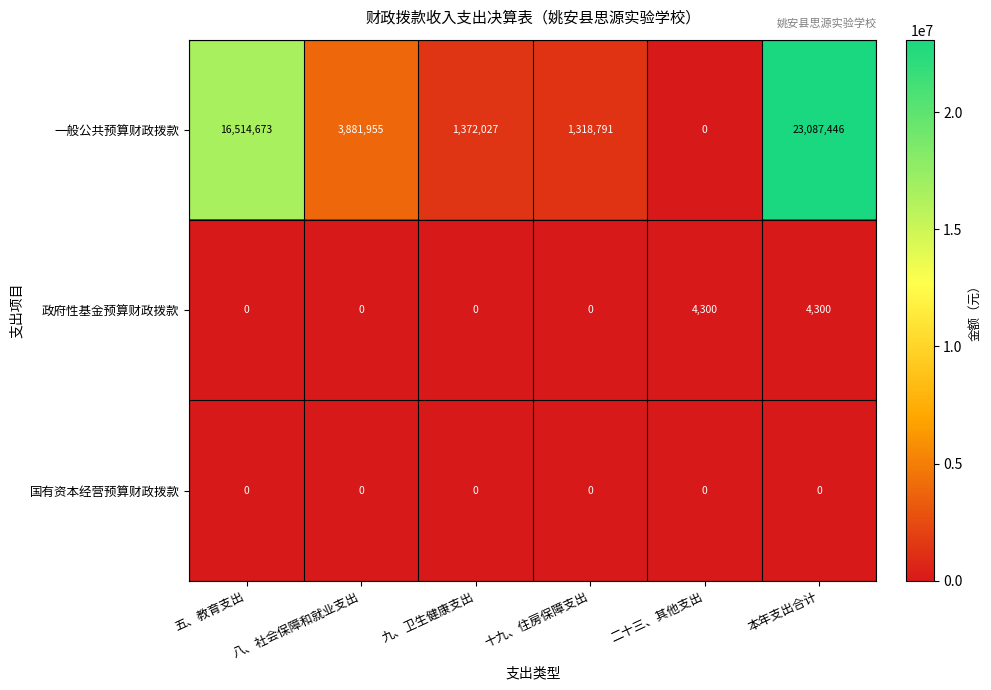

What is the total value across all series at 本年支出合计?

23091746